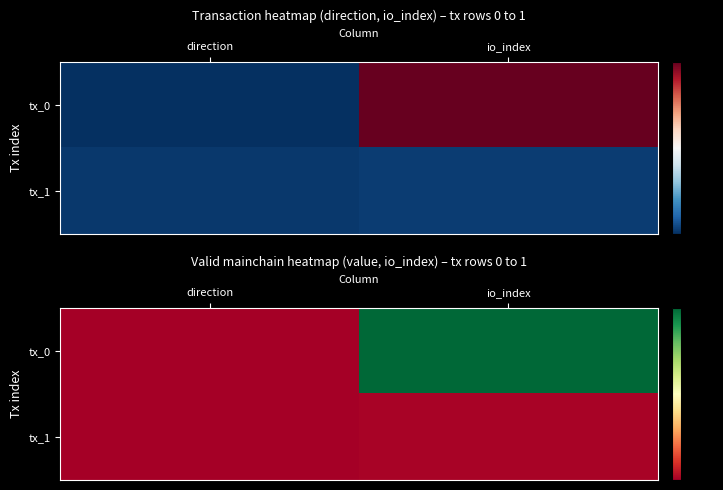

Read the tx_1 value at io_index.

2